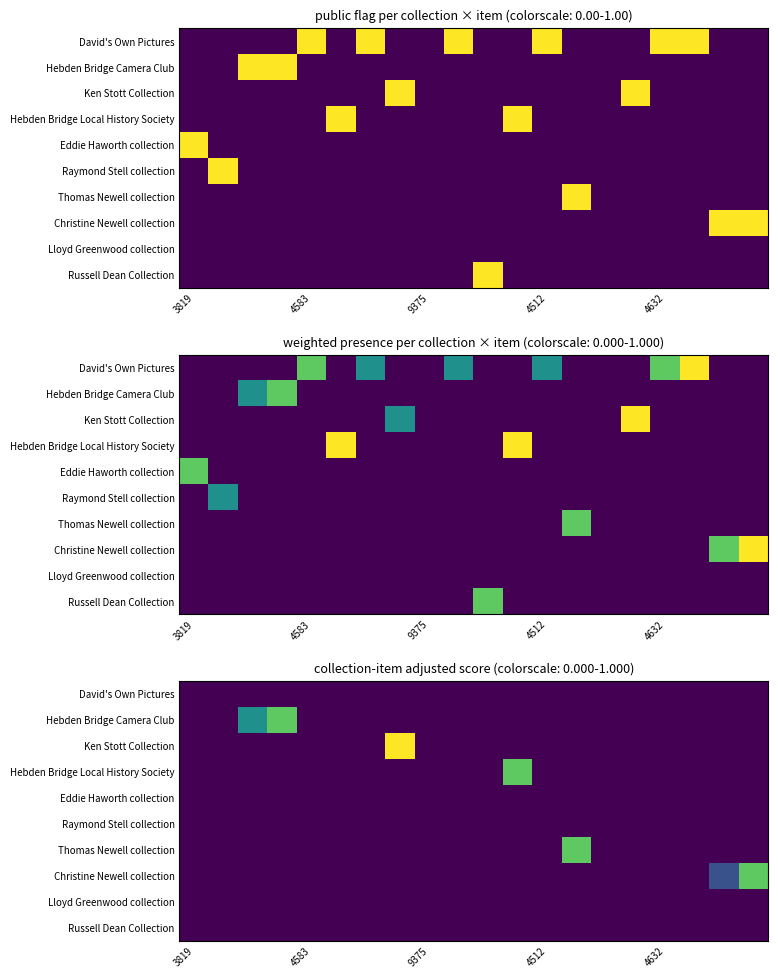

Count the number of data series in this chart.

10